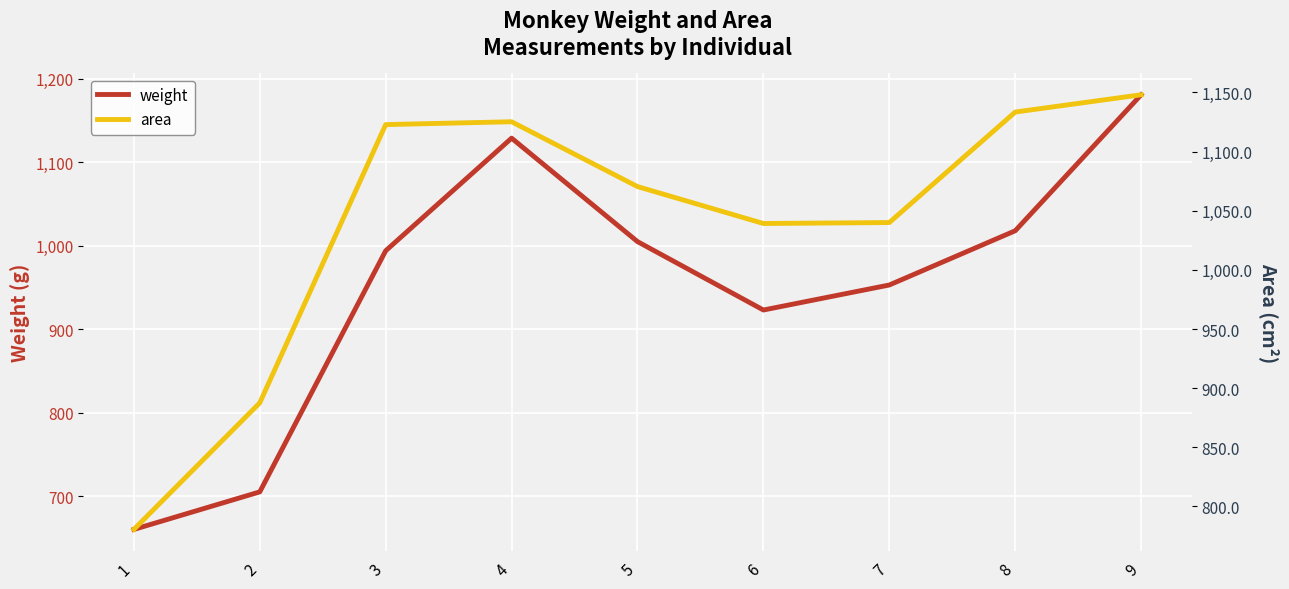

Which series has the largest total across all categories?

area